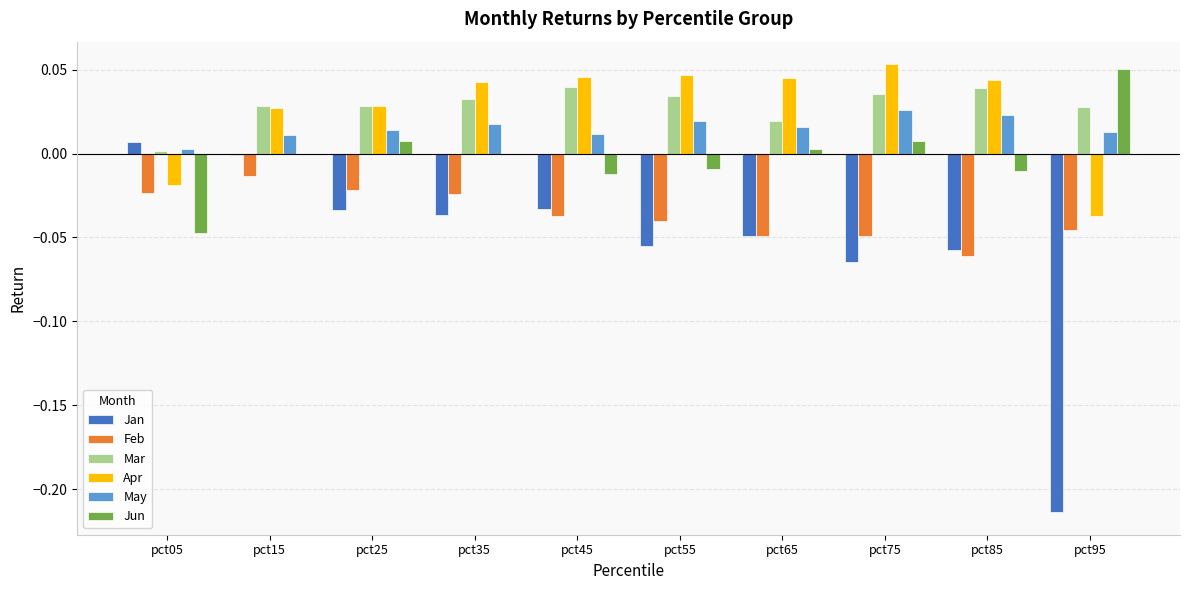

Between pct05 and pct15, which series saw the biggest shift?

Jun